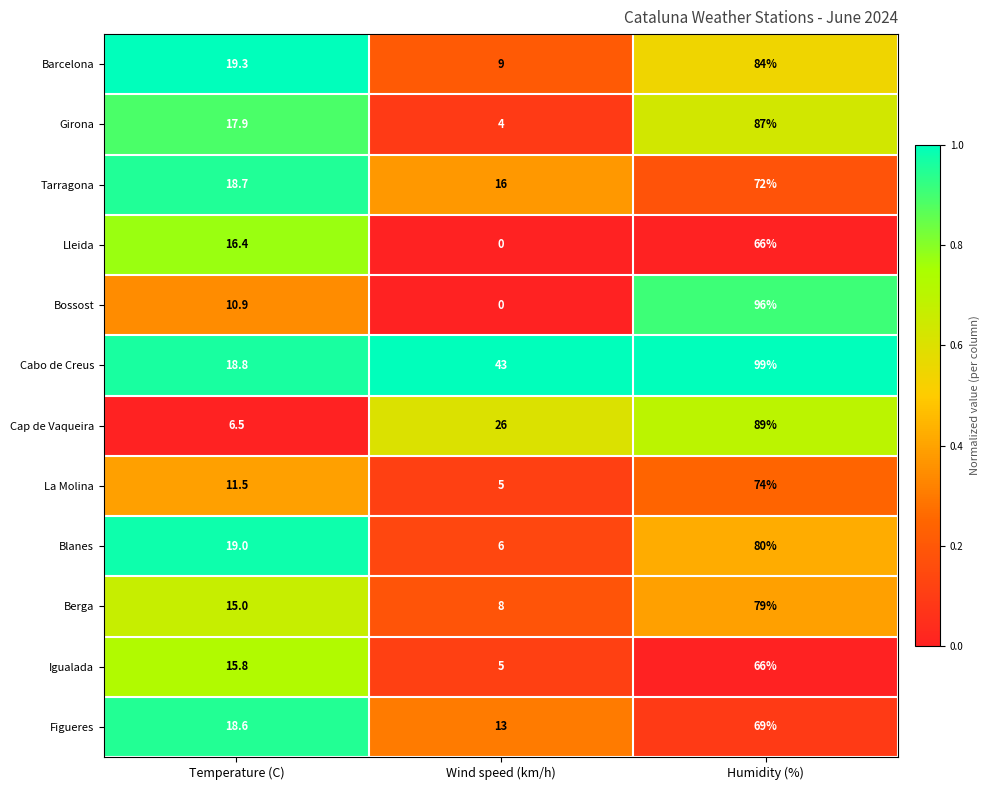

Which series changed the most between Temperature (C) and Humidity (%)?

Bossost